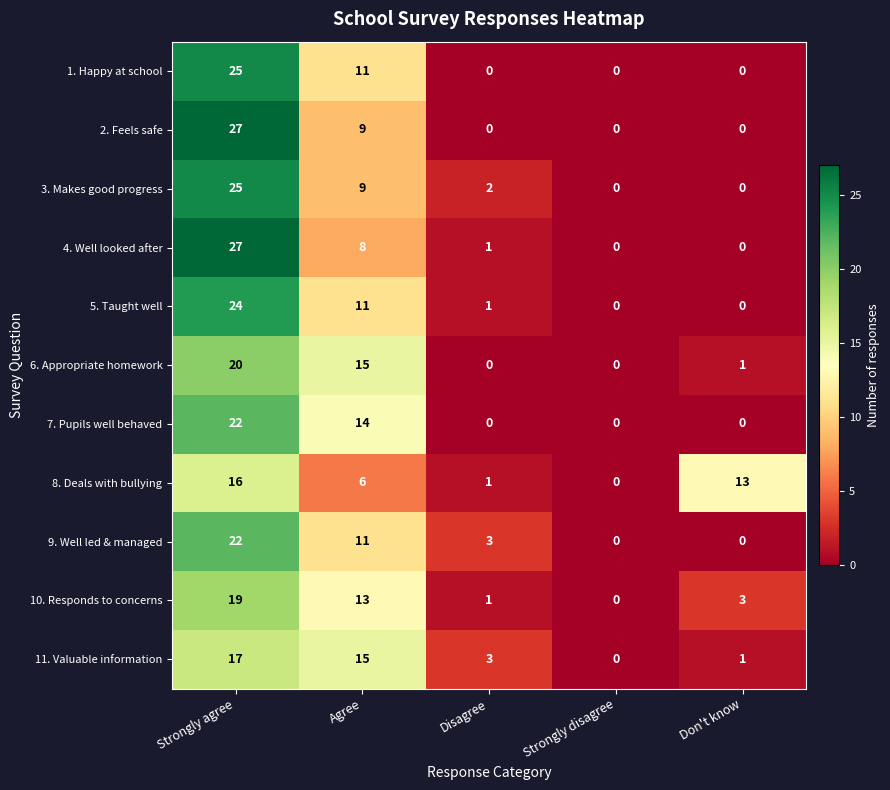

What is the spread (max minus min) of values at Disagree?

3